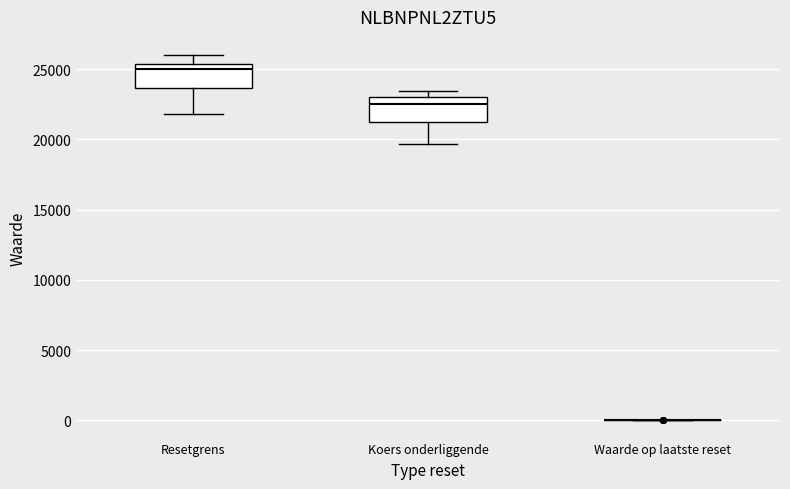

Reading left to right, transcribe this box plot: for each box, give where its median line is, the range the box spans, and where its two whiskers end, as read against the y-axis. The values are not printed on the chart, so give them approximately, as read against the axis.

Resetgrens: median 25000, box 23500 to 25500, whiskers 22000 to 26000
Koers onderliggende: median 22500, box 21500 to 23000, whiskers 19500 to 23500
Waarde op laatste reset: box collapsed to a line at 0, whiskers 0 to 0